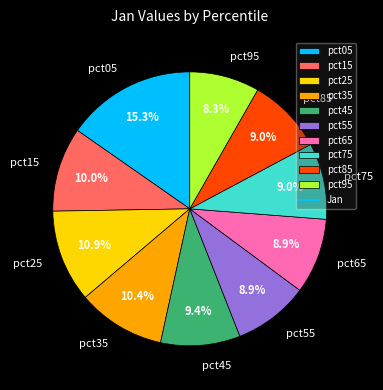

What portion of the pie excludes pct65?

91.1%